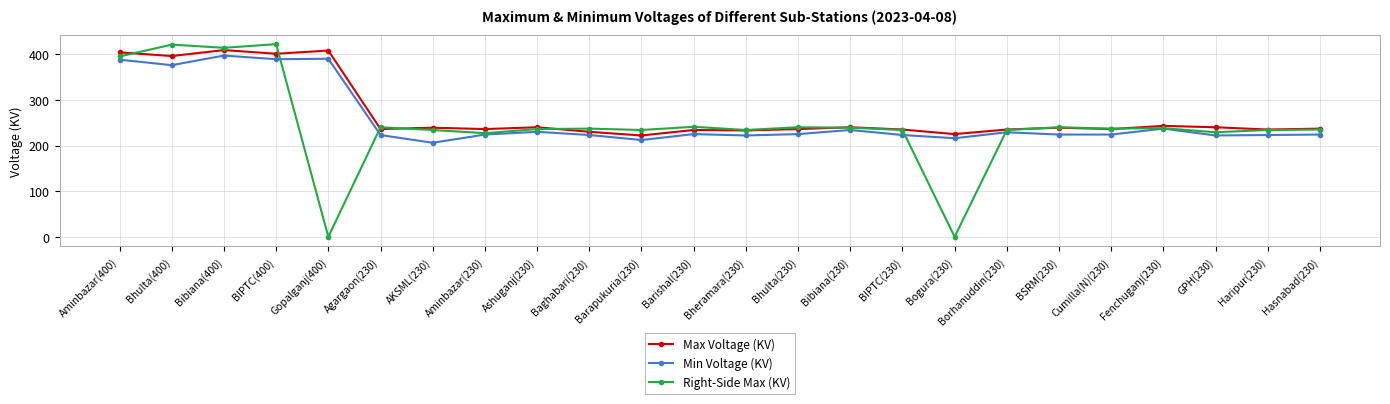

At how many categories does at least one series exceed 88?

24